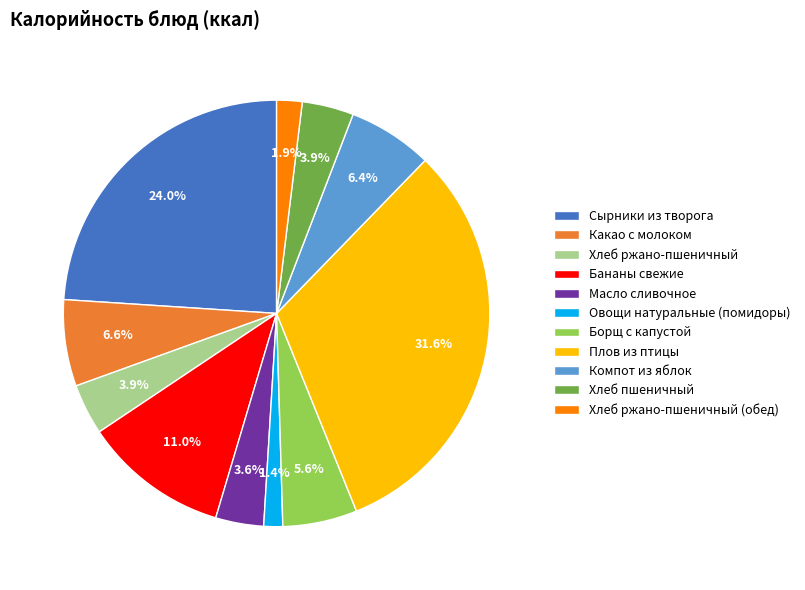

Does Сырники из творога represent more than half of the total?

No